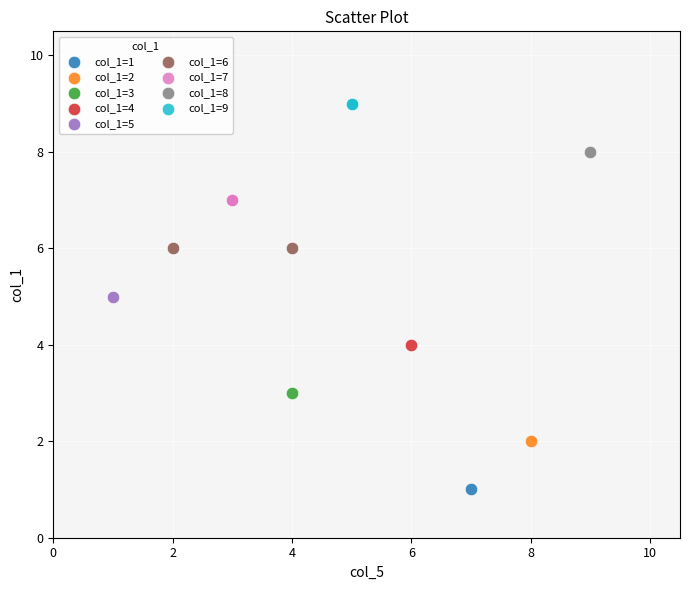

What are all the series names shown in the legend?

col_1=1, col_1=2, col_1=3, col_1=4, col_1=5, col_1=6, col_1=7, col_1=8, col_1=9